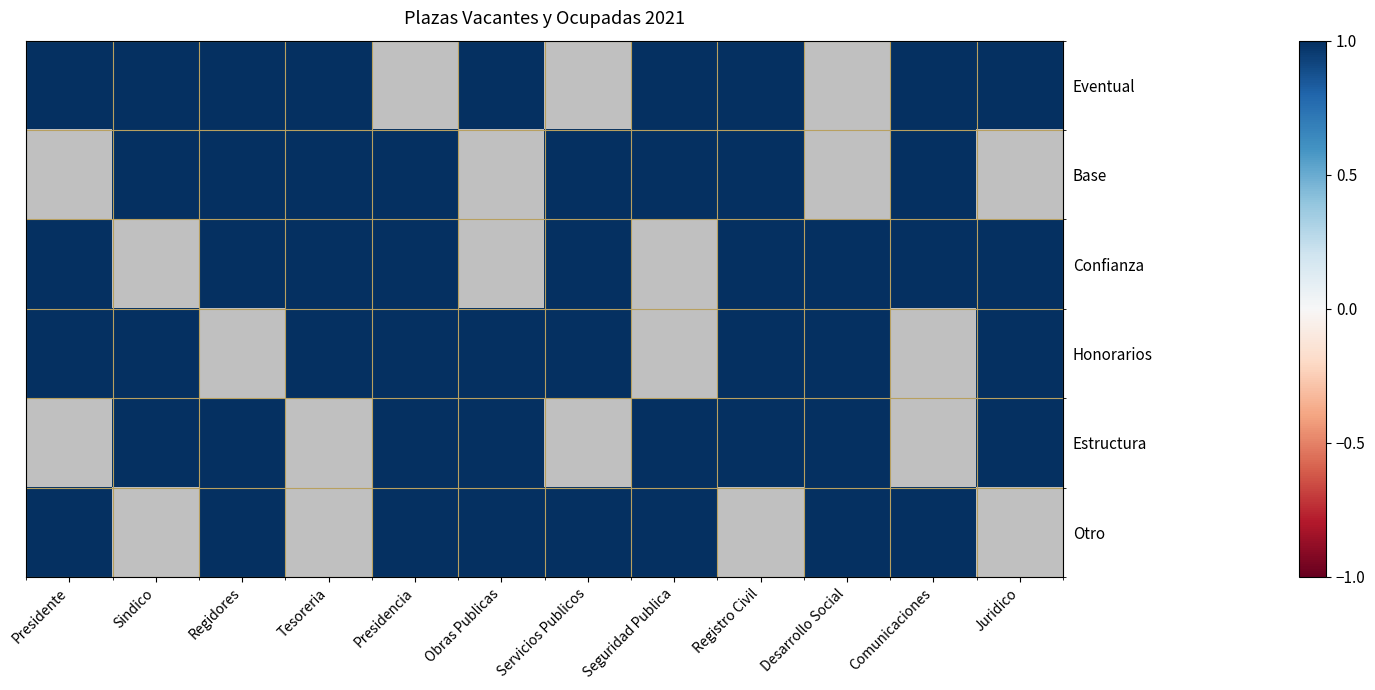

How many values in Desarrollo Social are above zero?

4